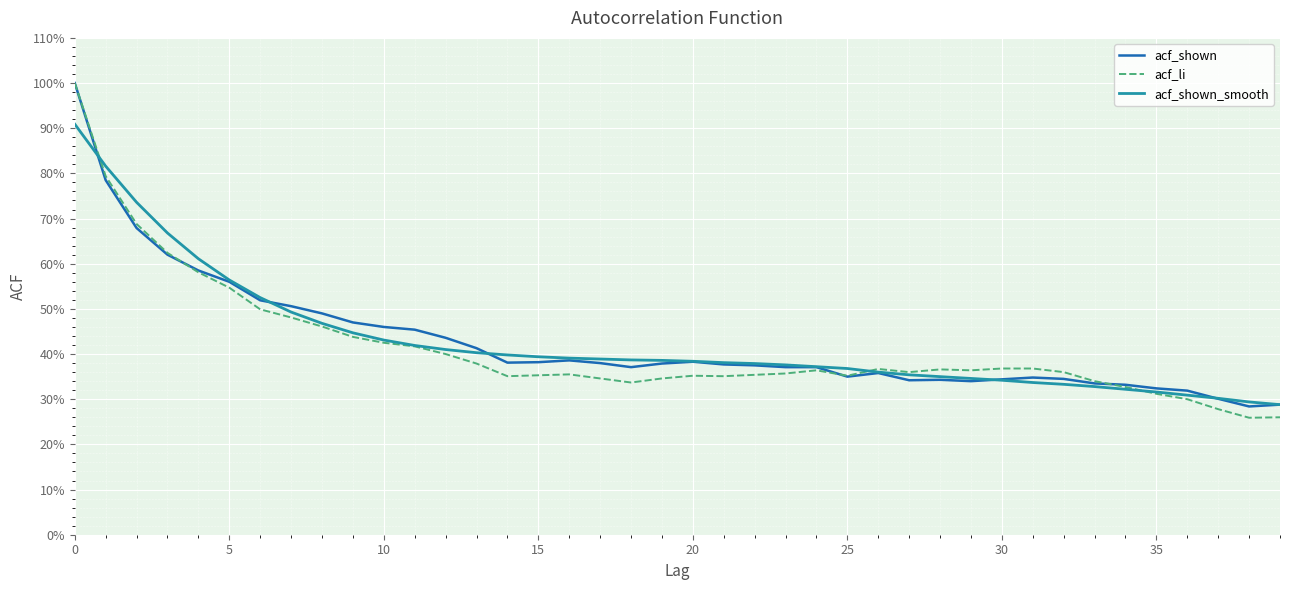

List the series in order of their peak value, highest first.

acf_shown, acf_li, acf_shown_smooth